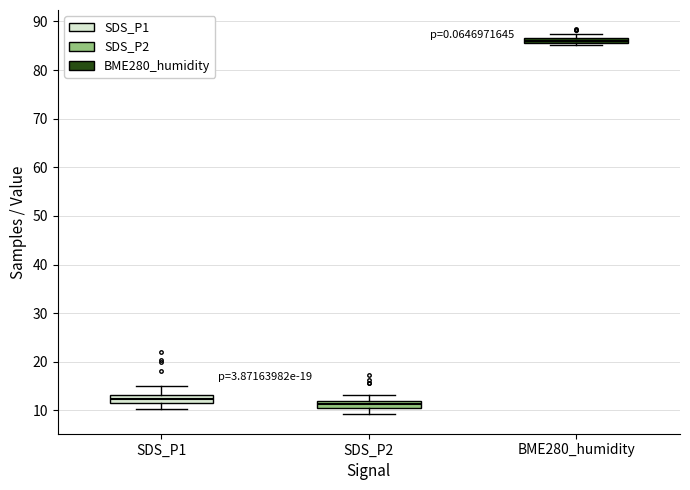

Which box has the lowest median line?

SDS_P2